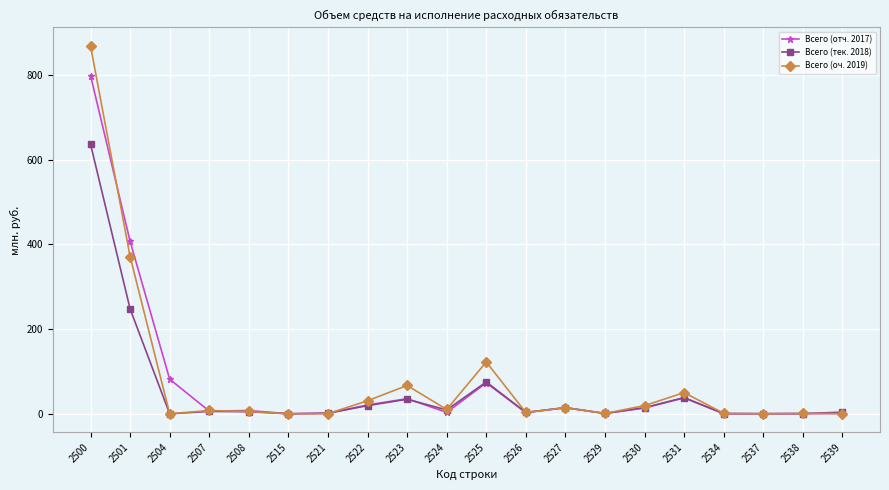

True or false: Всего (оч. 2019) has more than 1 points higher than both neighbors.

True